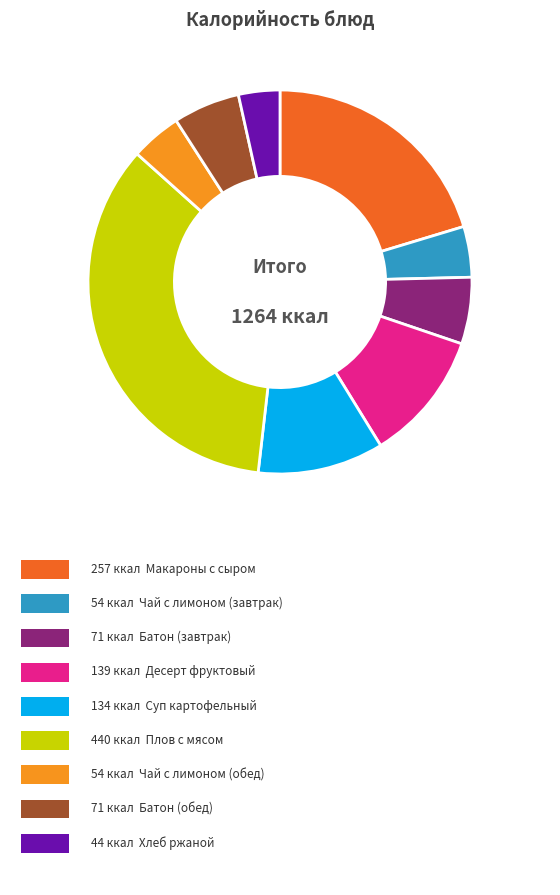

How many segments does this pie chart have?

9